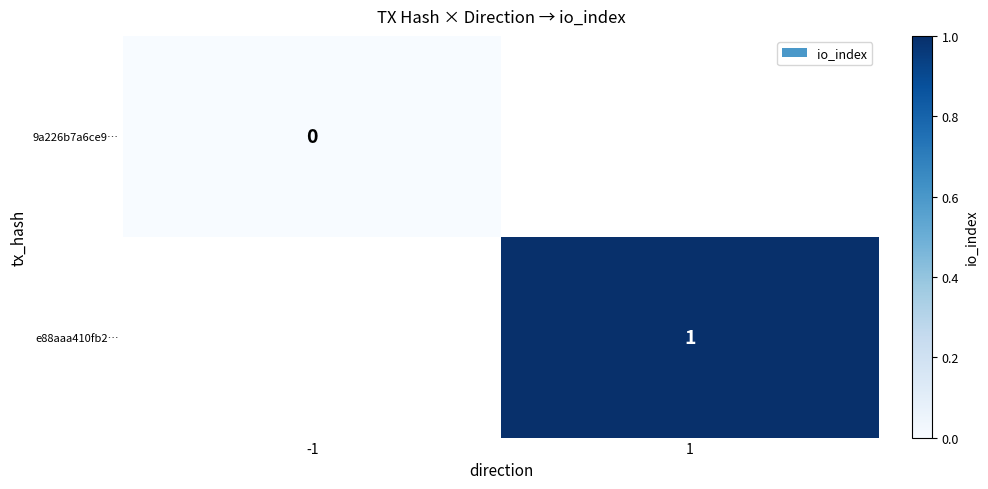

Is the value of 9a226b7a6ce9… at -1 greater than the value of e88aaa410fb2… at 1?

No